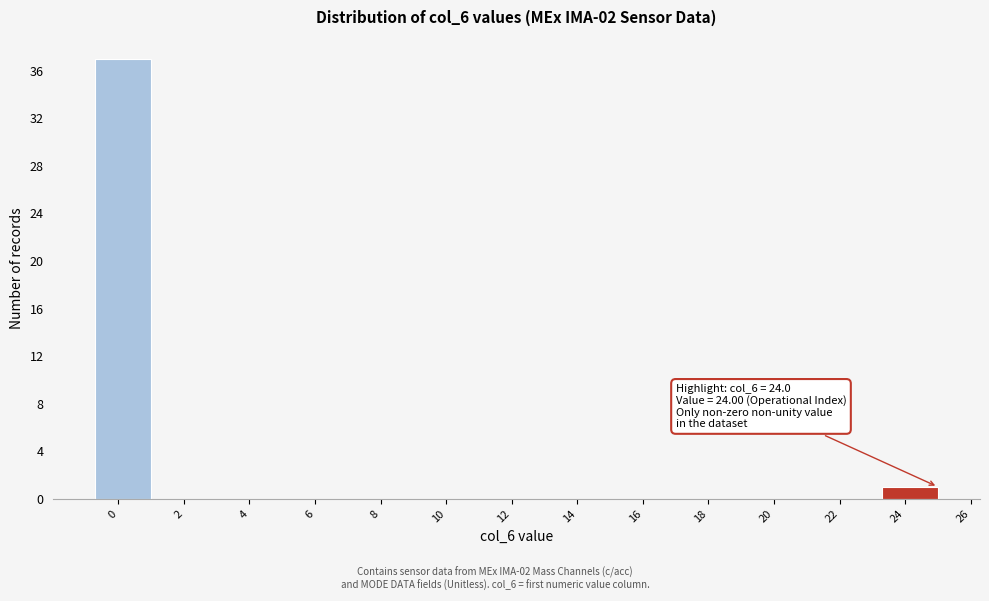

Reading left to right, what are all the values shown in this chart?

0=37	2=0	4=0	6=0	8=0	10=0	12=0	14=0	16=0	18=0	20=0	22=0	24=1